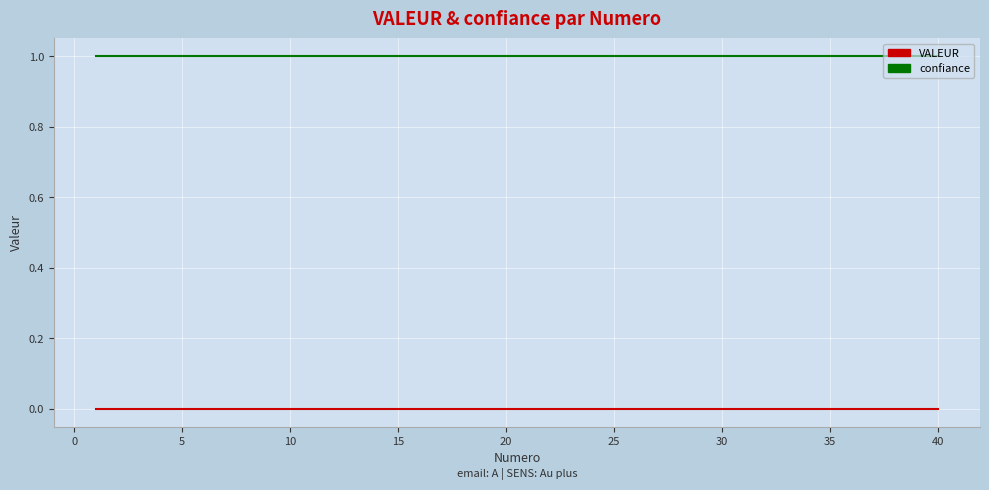

True or false: confiance and VALEUR intersect in this chart.

False